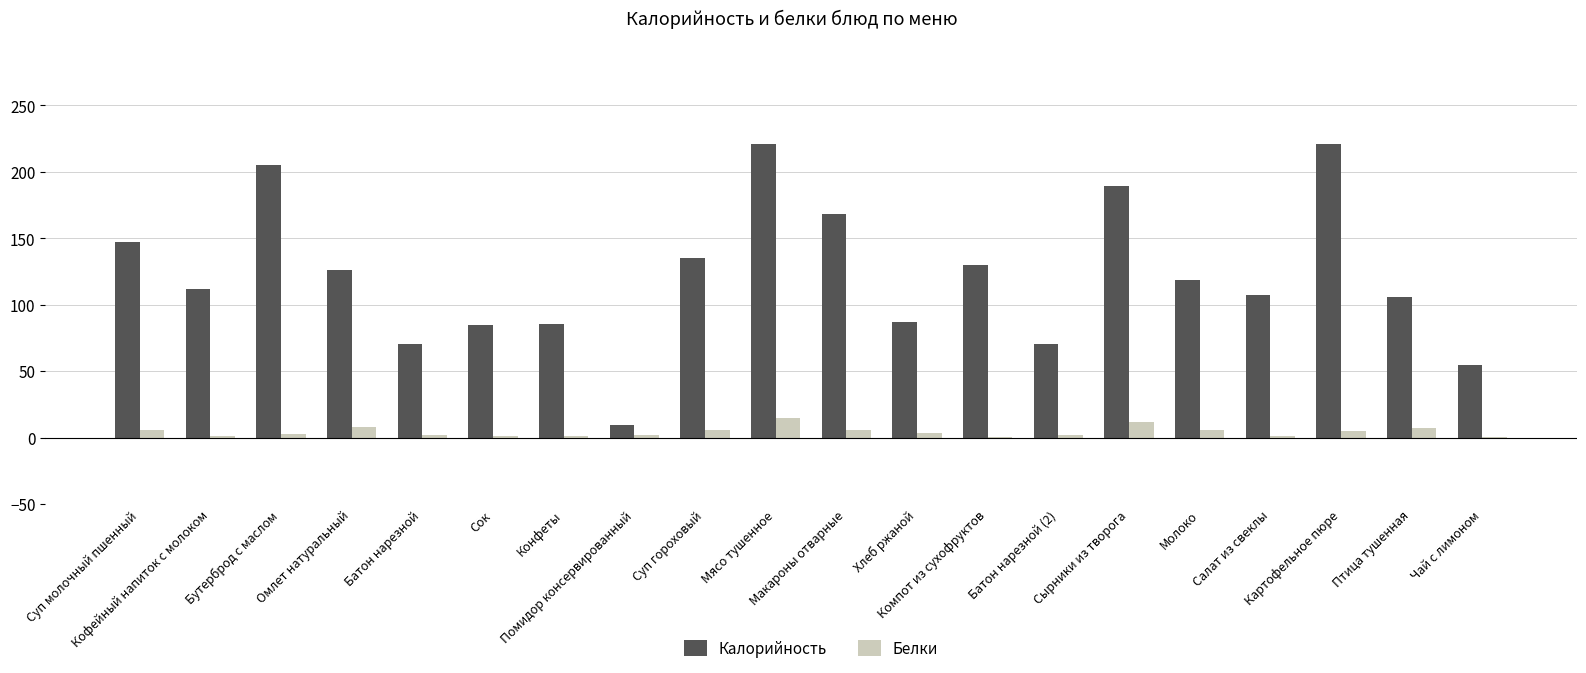

Is it true that Калорийность equals 29.1 at Салат из свеклы?

False